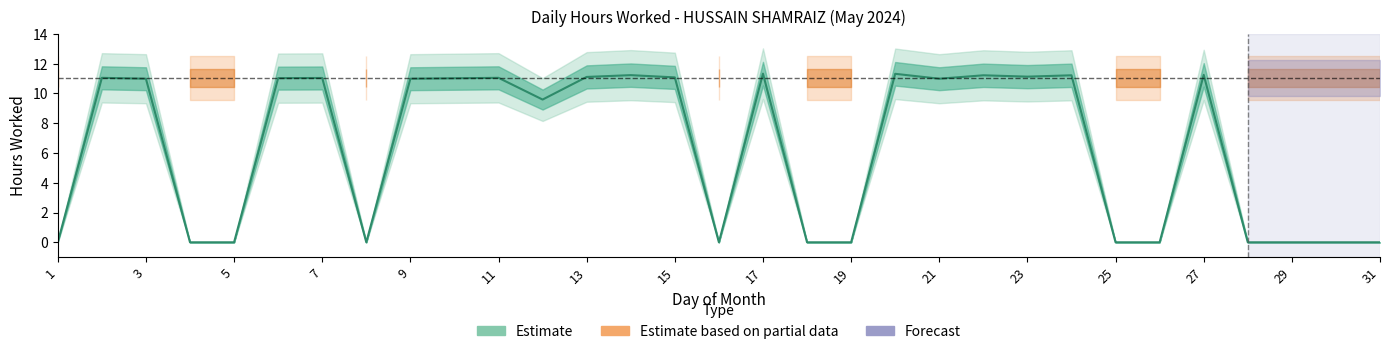

Reading left to right, what are all the values shown in this chart?

0.0	11.1	11.0	0.0	0.0	11.0	11.0	0.0	11.0	11.0	11.1	9.6	11.1	11.2	11.1	0.0	11.3	0.0	0.0	11.3	11.0	11.2	11.1	11.2	0.0	0.0	11.2	0.0	0.0	0.0	0.0